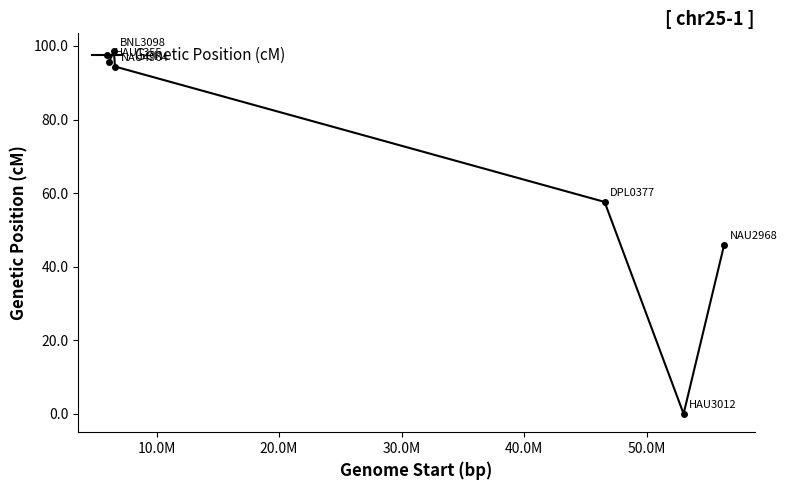

What is the average value?

65.4